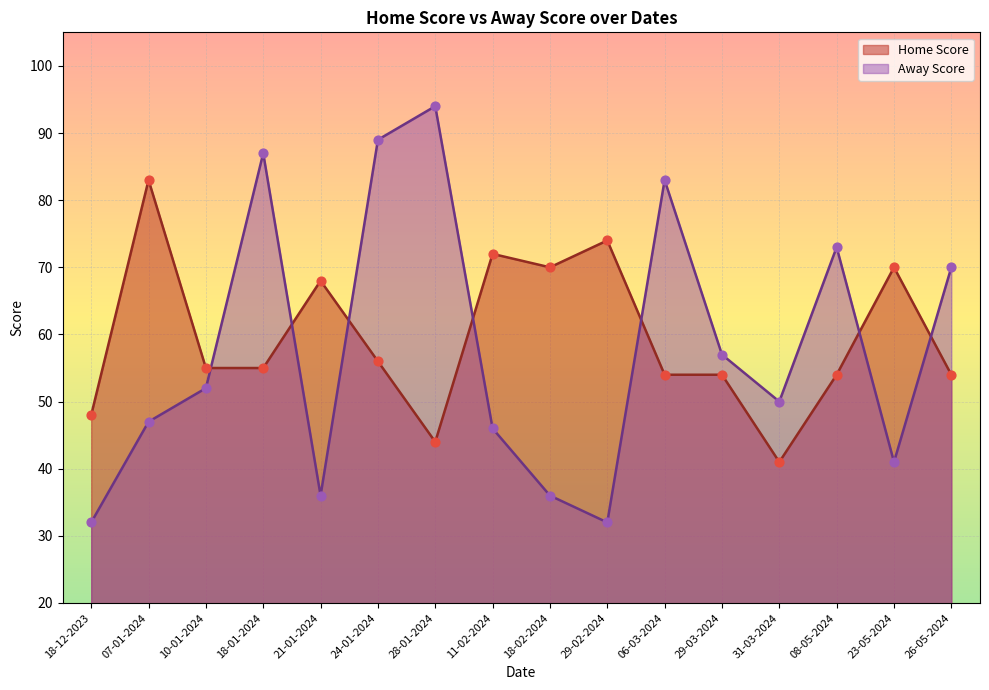

At which category is the sum across all series the highest?

24-01-2024